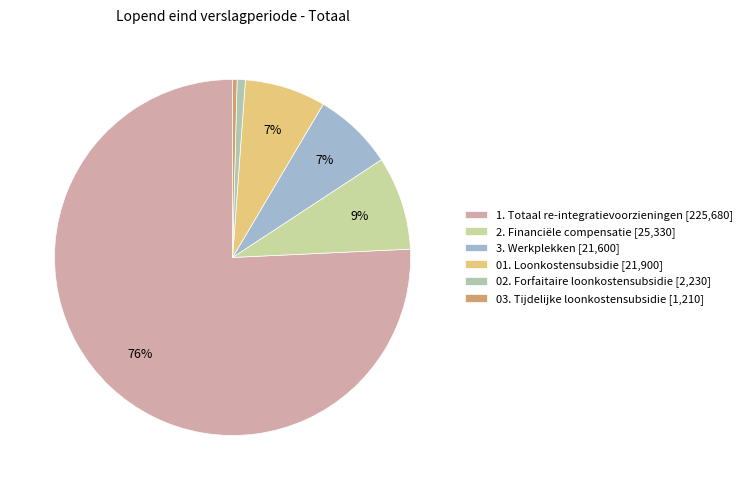

Which slice is the largest?

1. Totaal re-integratievoorzieningen